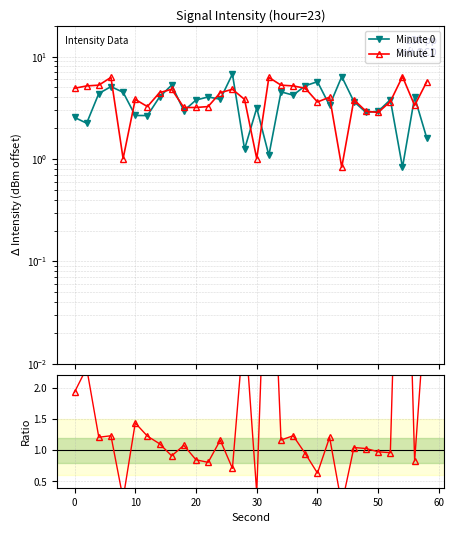

Which series has the widest spread of values?

Ratio Minute1/Minute0